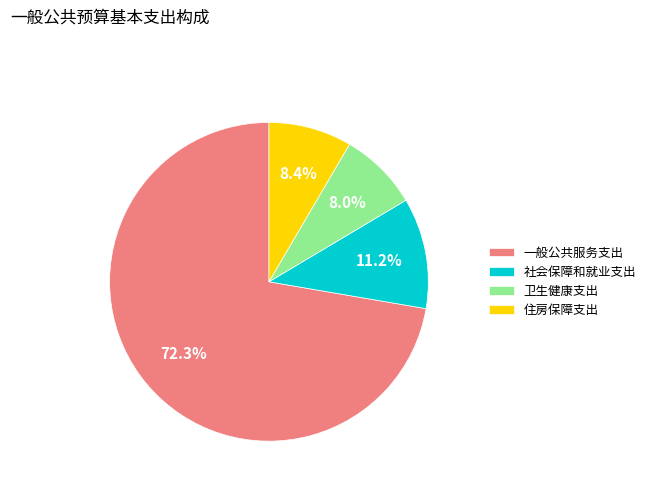

Which category has the biggest portion of the pie?

一般公共服务支出